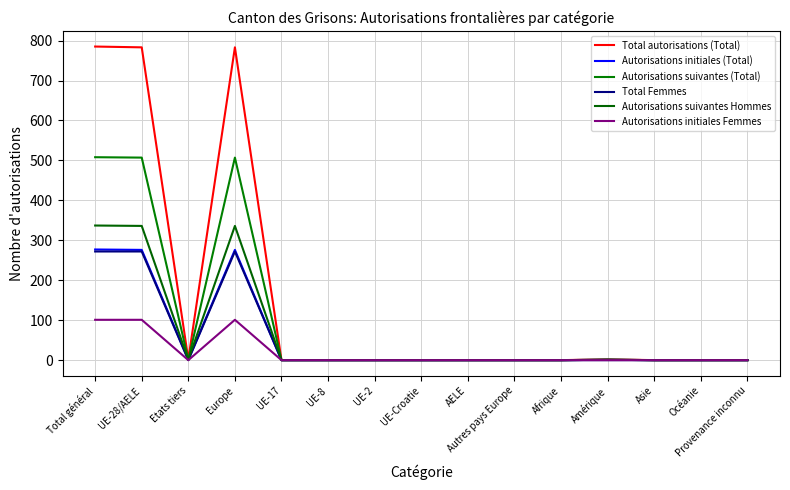

What are all the series names shown in the legend?

Total autorisations (Total), Autorisations initiales (Total), Autorisations suivantes (Total), Total Femmes, Autorisations suivantes Hommes, Autorisations initiales Femmes